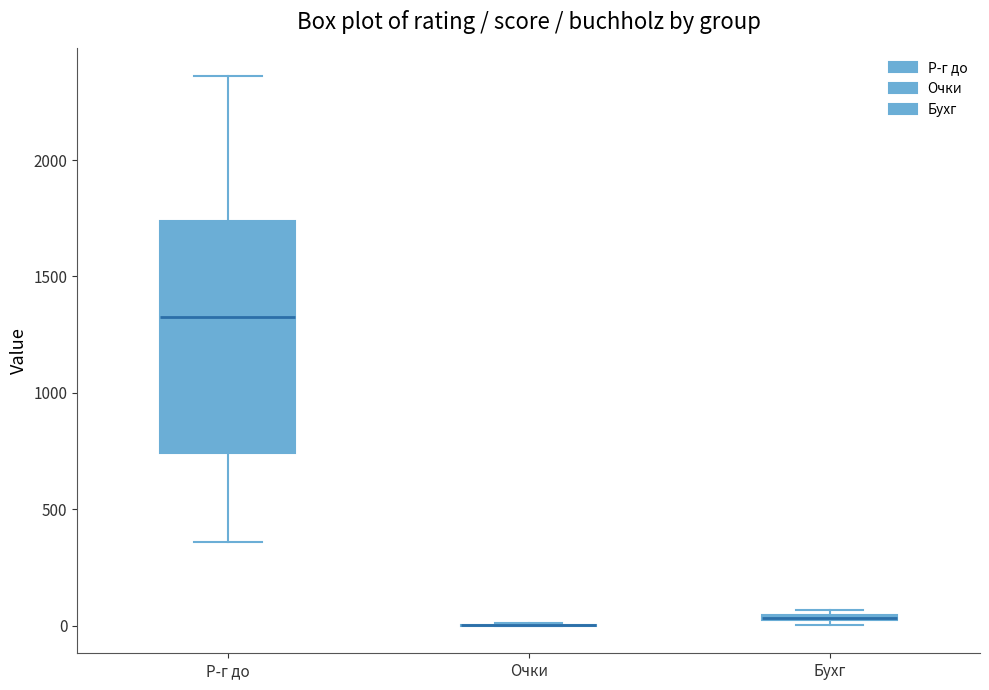

Where does the upper whisker of the box for Р-г до end on the y-axis? The values are not printed on the chart, so give them approximately, as read against the axis.

2350